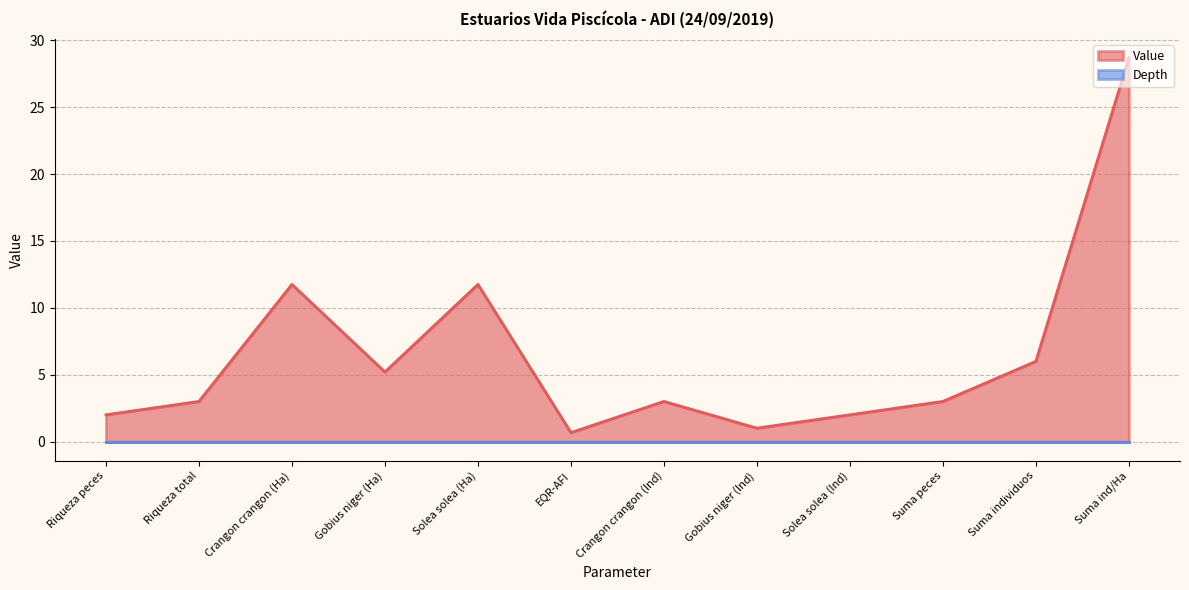

Reading left to right, list all the values displayed in this chart.

2.0	3.0	11.8	5.2	11.8	0.7	3.0	1.0	2.0	3.0	6.0	28.7